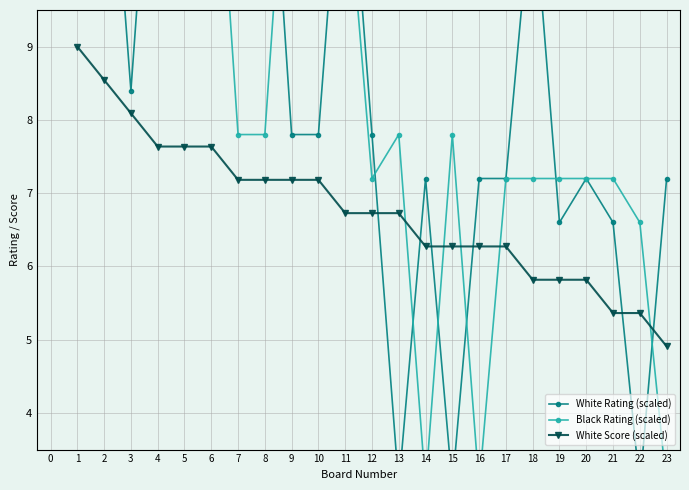

What is the value of the White Rating (scaled) point at the 8th from the left?

13.3